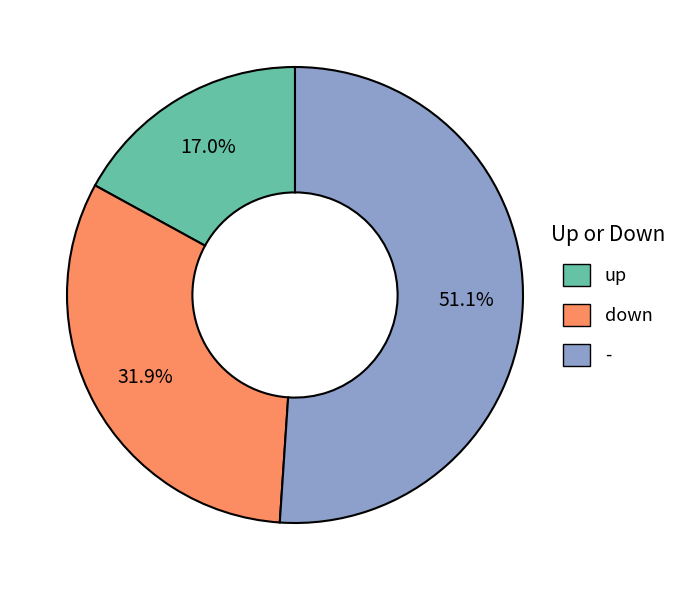

What percentage is the down slice, to the nearest percent?

32%